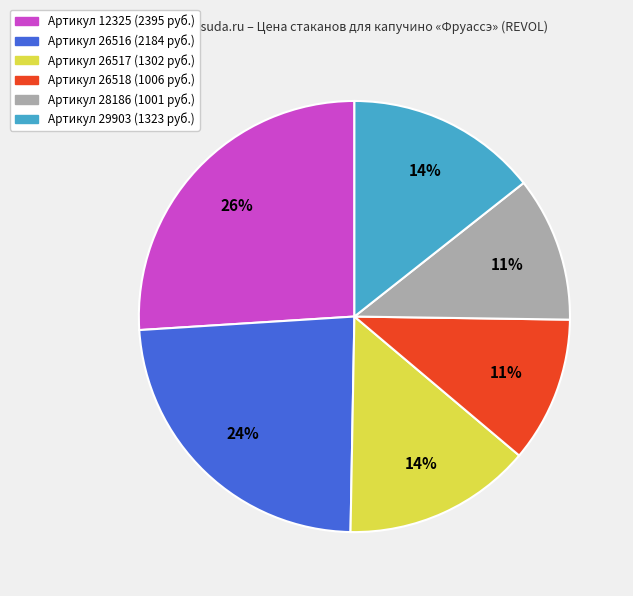

Is there a majority slice in this chart?

No